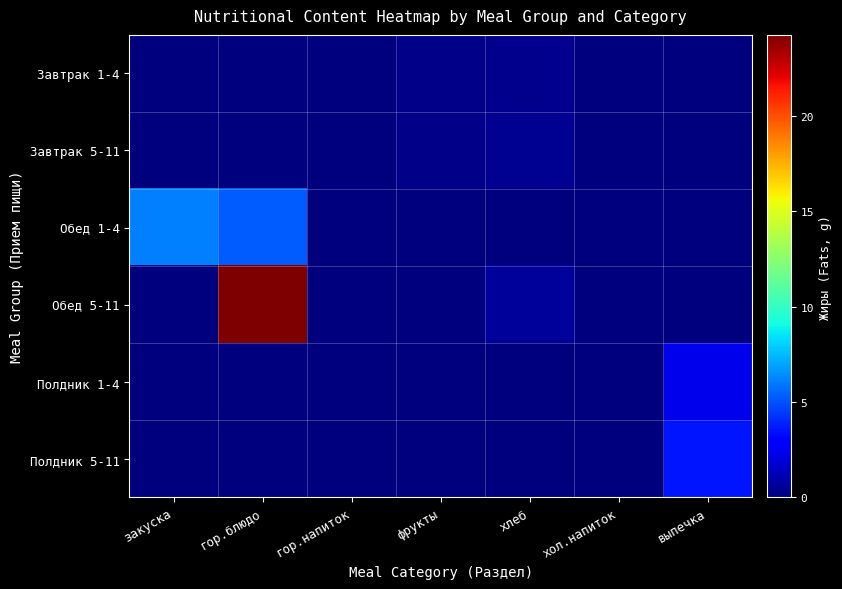

Which series has the widest spread of values?

Обед 5-11